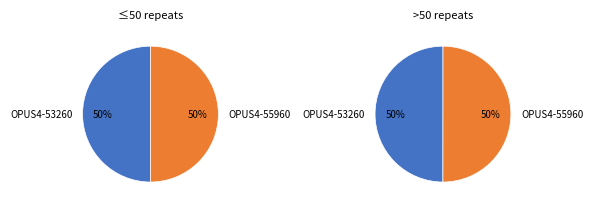

To the nearest percent, what portion does OPUS4-55960 represent?

50%